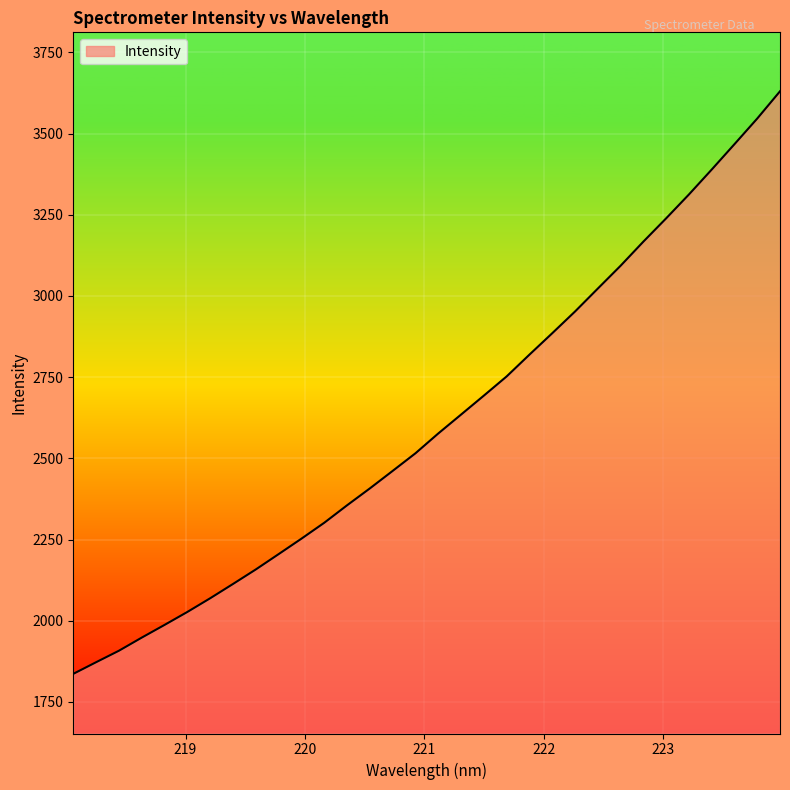

What is the sum of all values?

83599.3